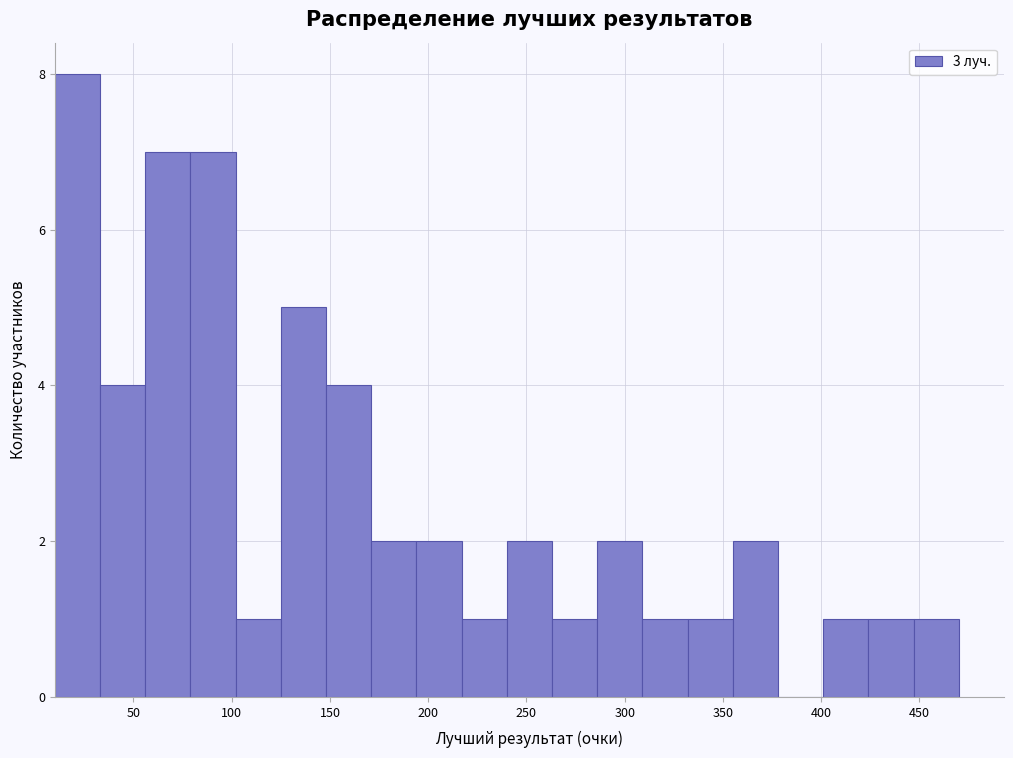

How tall is the bar that spans 401 to 424 on the x-axis? Neither the bar edges nor the heights are printed on the chart, so give them approximately, as read against the axes.

1